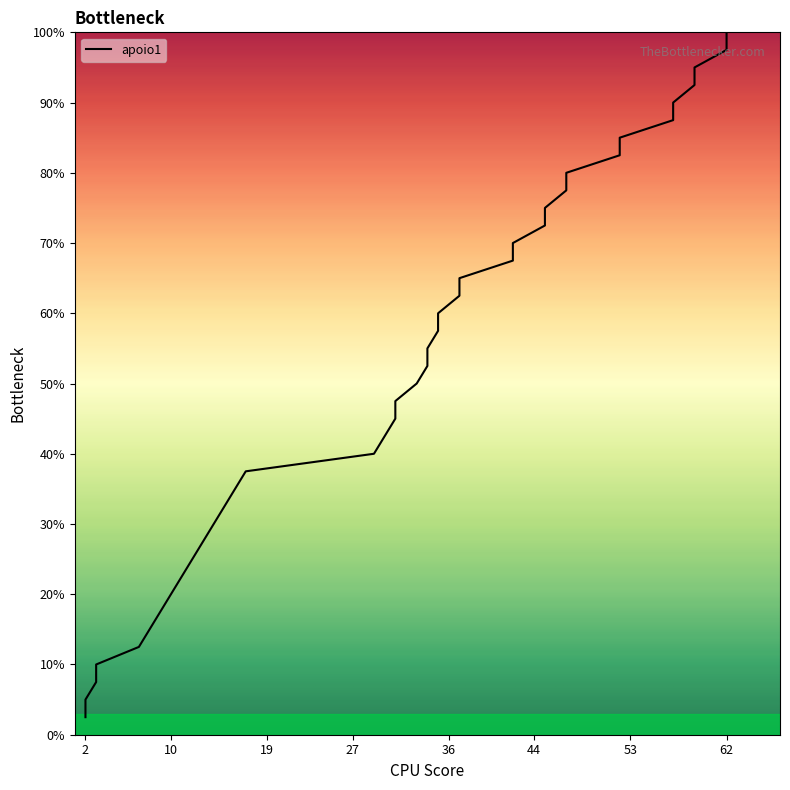

What is the change in value from 2 to 37?

+62.5